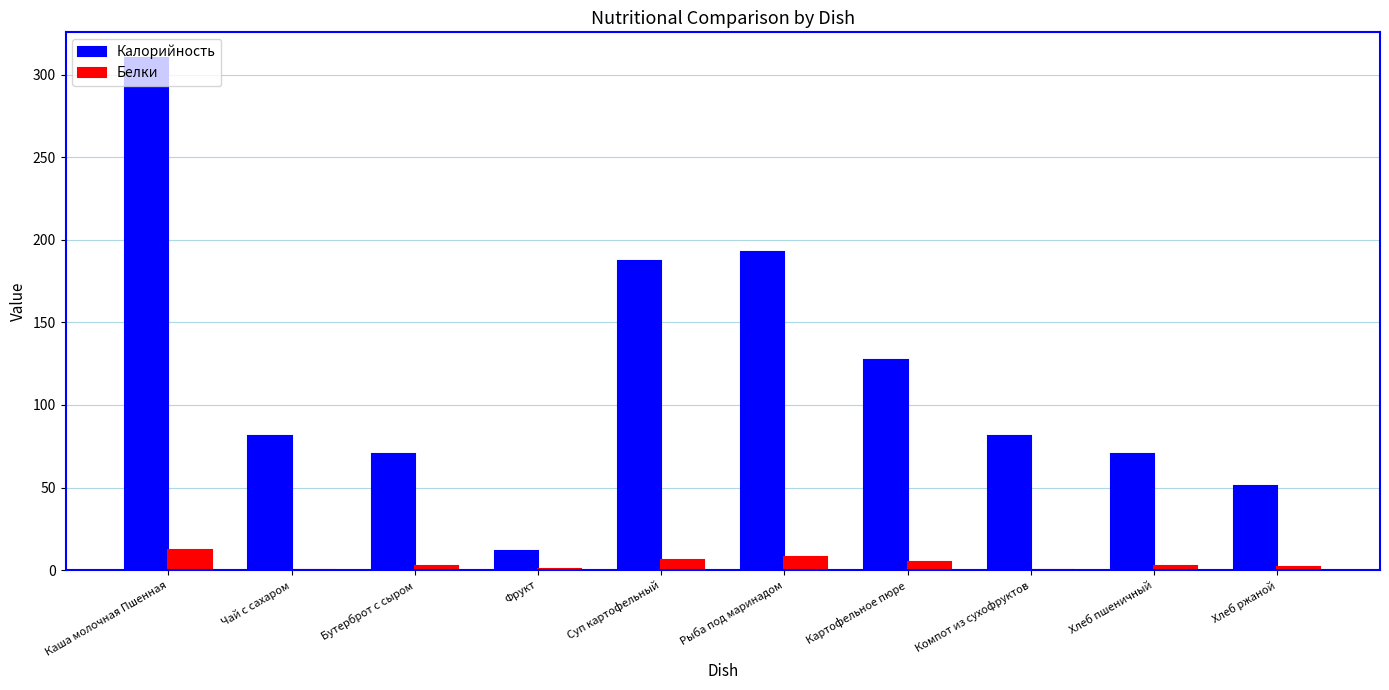

Which series changed the most between Каша молочная Пшенная and Компот из сухофруктов?

Калорийность